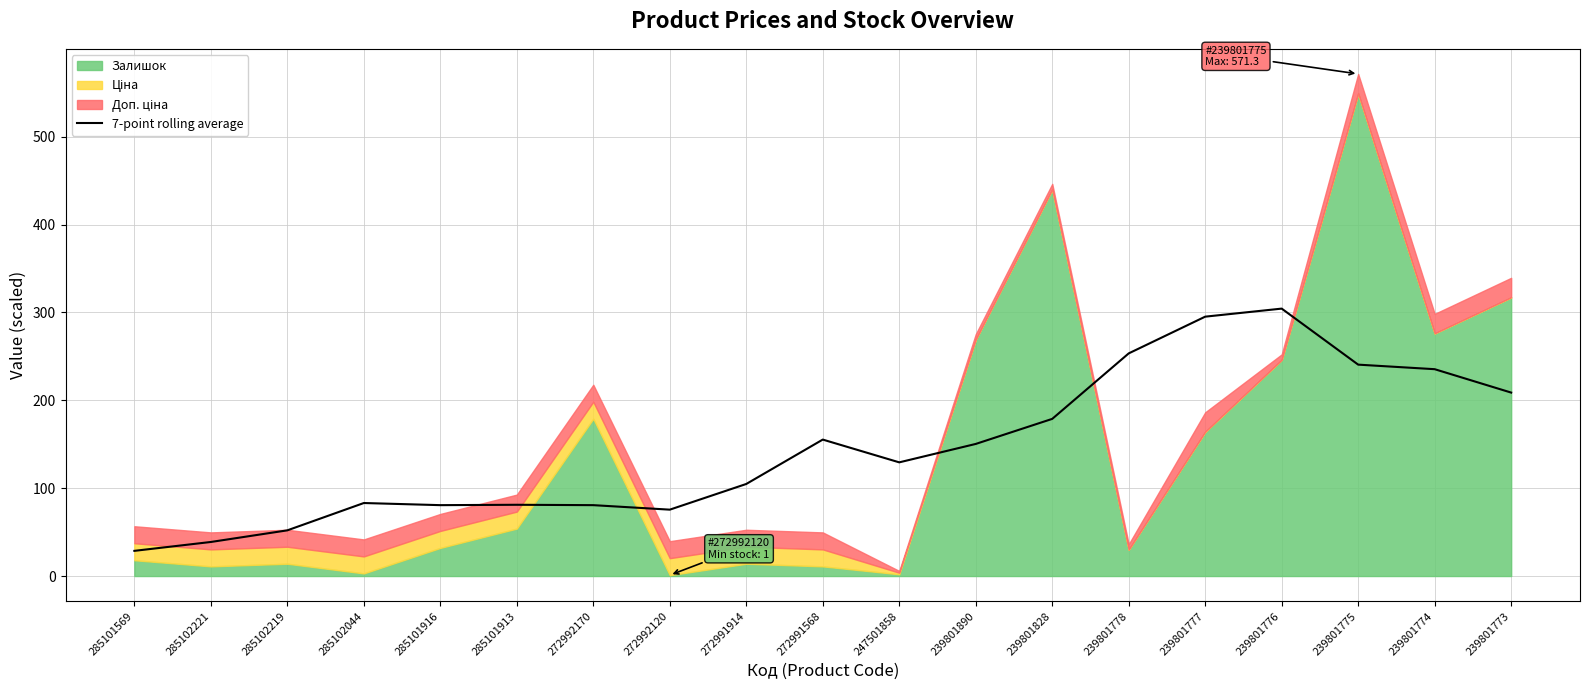

True or false: 7-point rolling average has a value of 37.3 at 285101913.

False